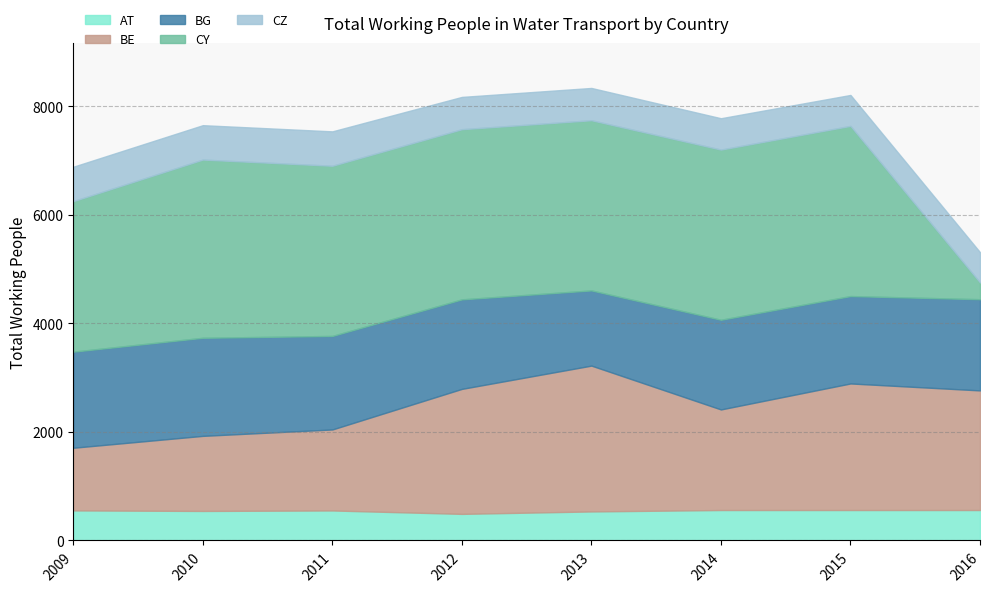

How many data points does each series have?

8